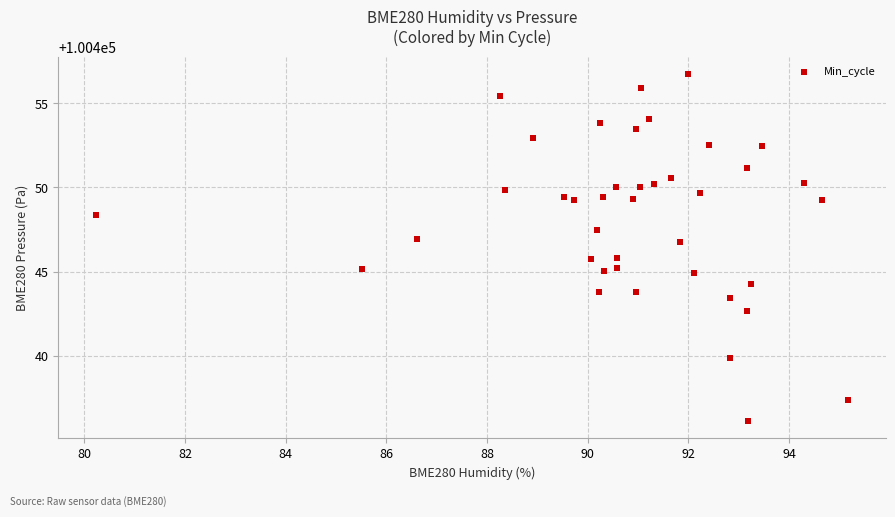

What is the range of X values (max minus min)?

15.0